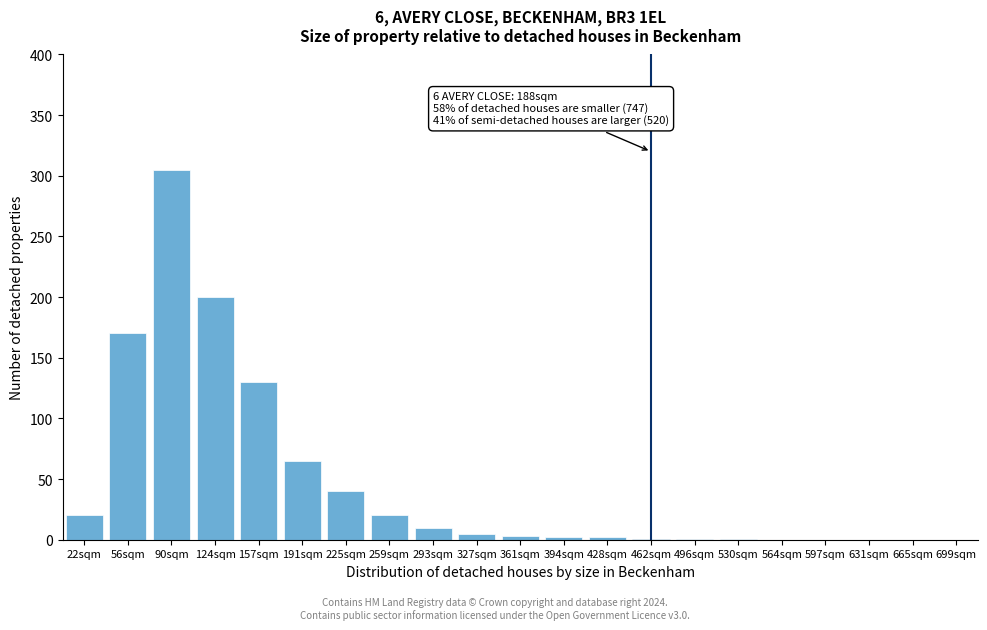

What is the maximum value shown in the chart?

305